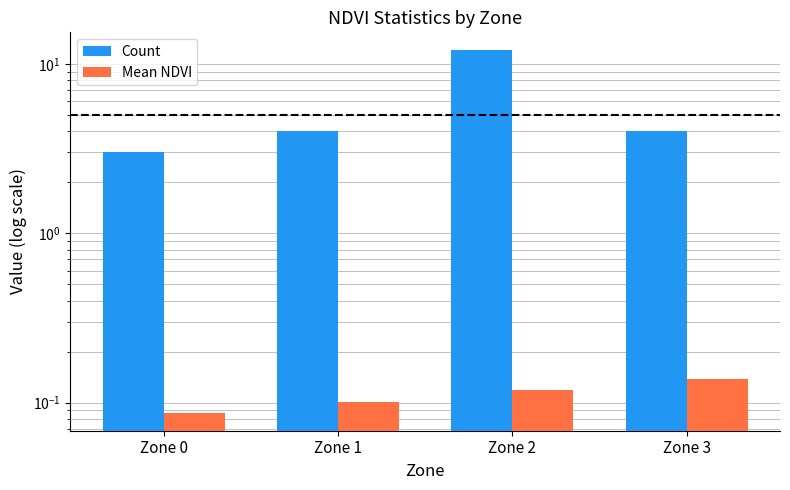

True or false: Mean NDVI has a value of 0.1 at Zone 3.

True